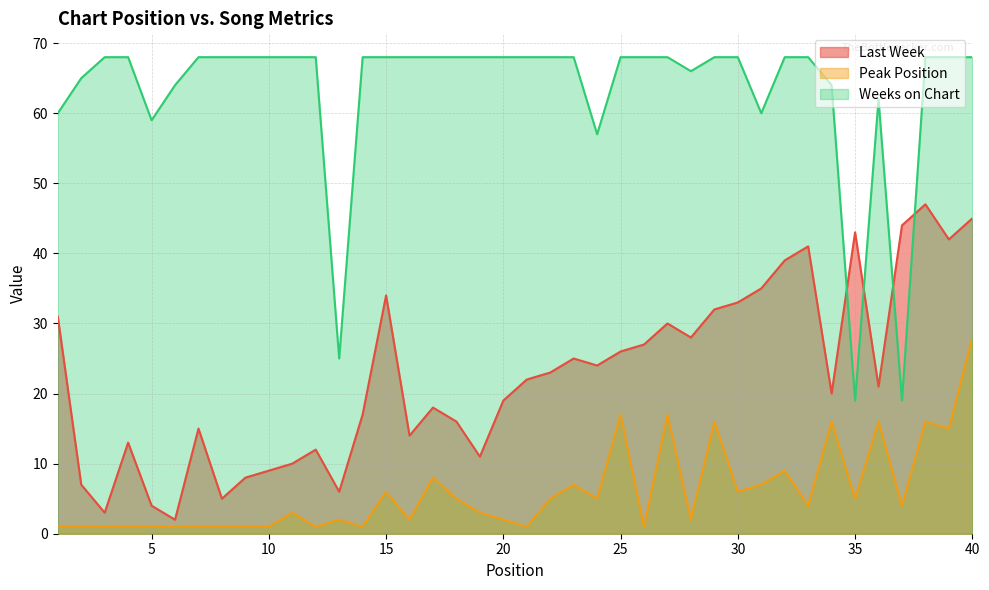

True or false: Last Week has a value of 28 at 28.

True